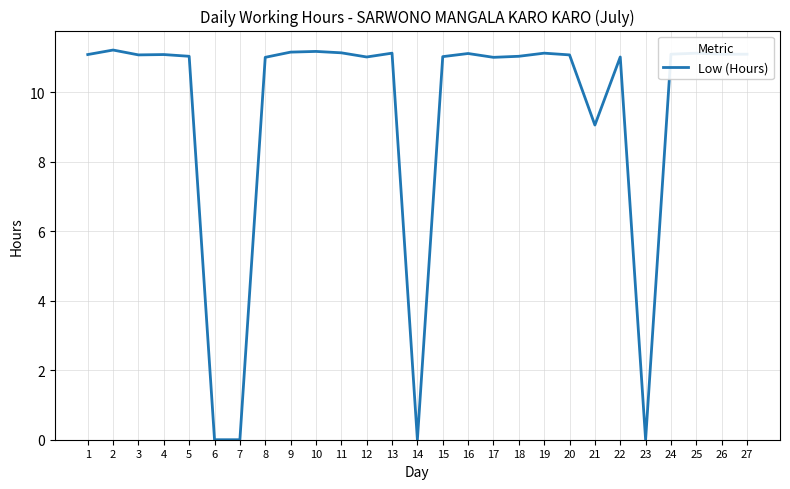

What is the greatest value displayed?

11.2